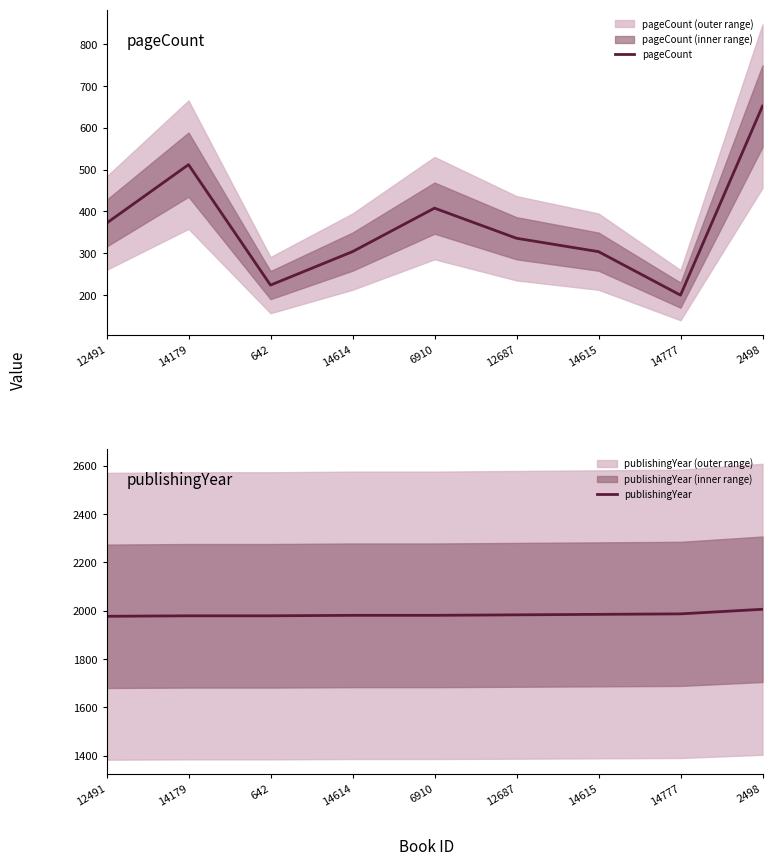

What is the total value across all series at 14777?

2187